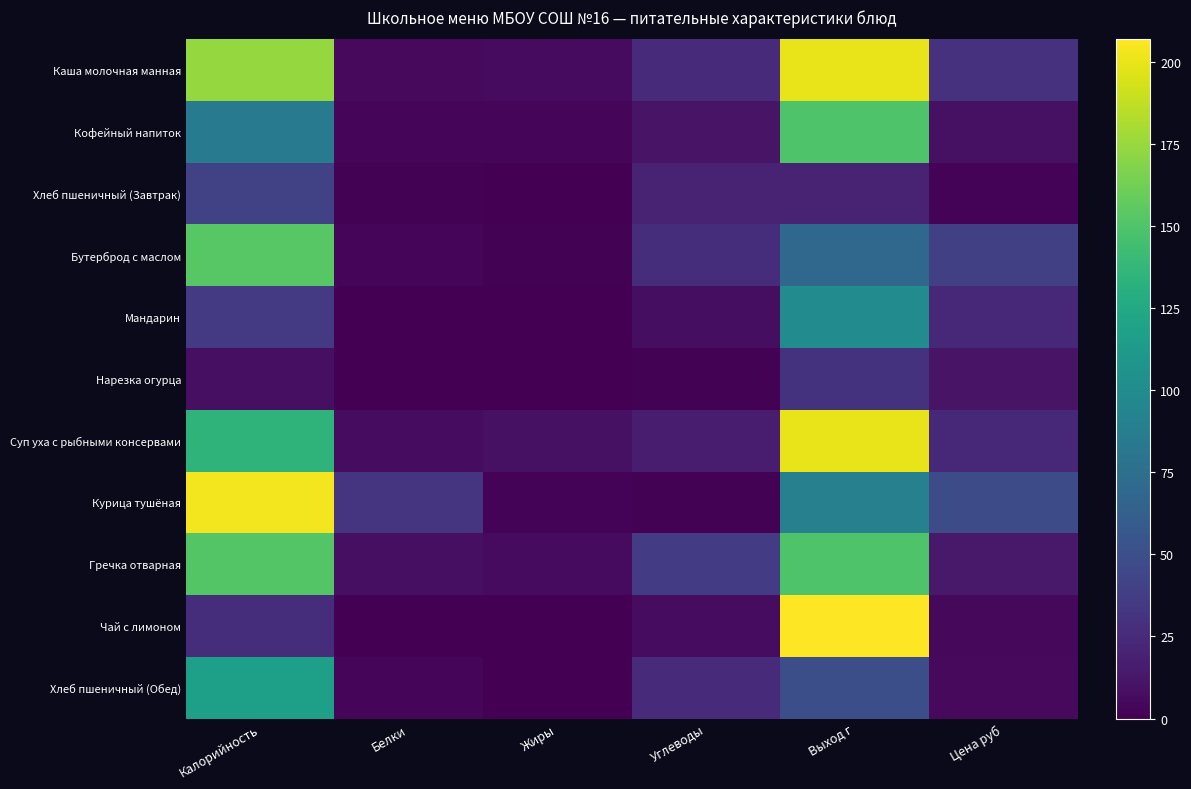

What is the difference between the highest and lowest values at Жиры?

9.5